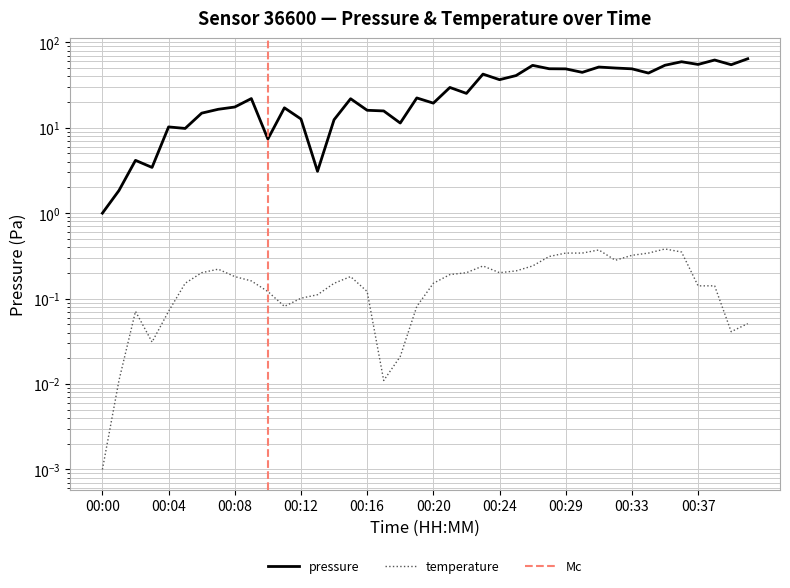

What is the average value of the temperature series?

0.2